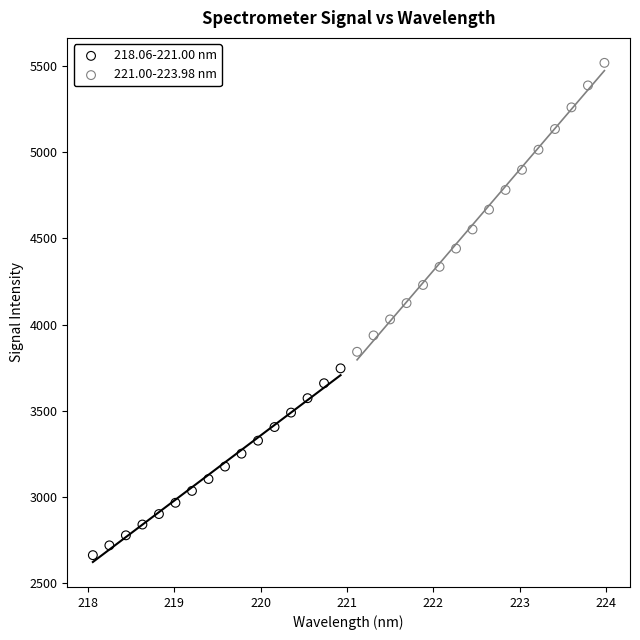

Which series reaches the minimum Y coordinate?

218.06-221.00 nm